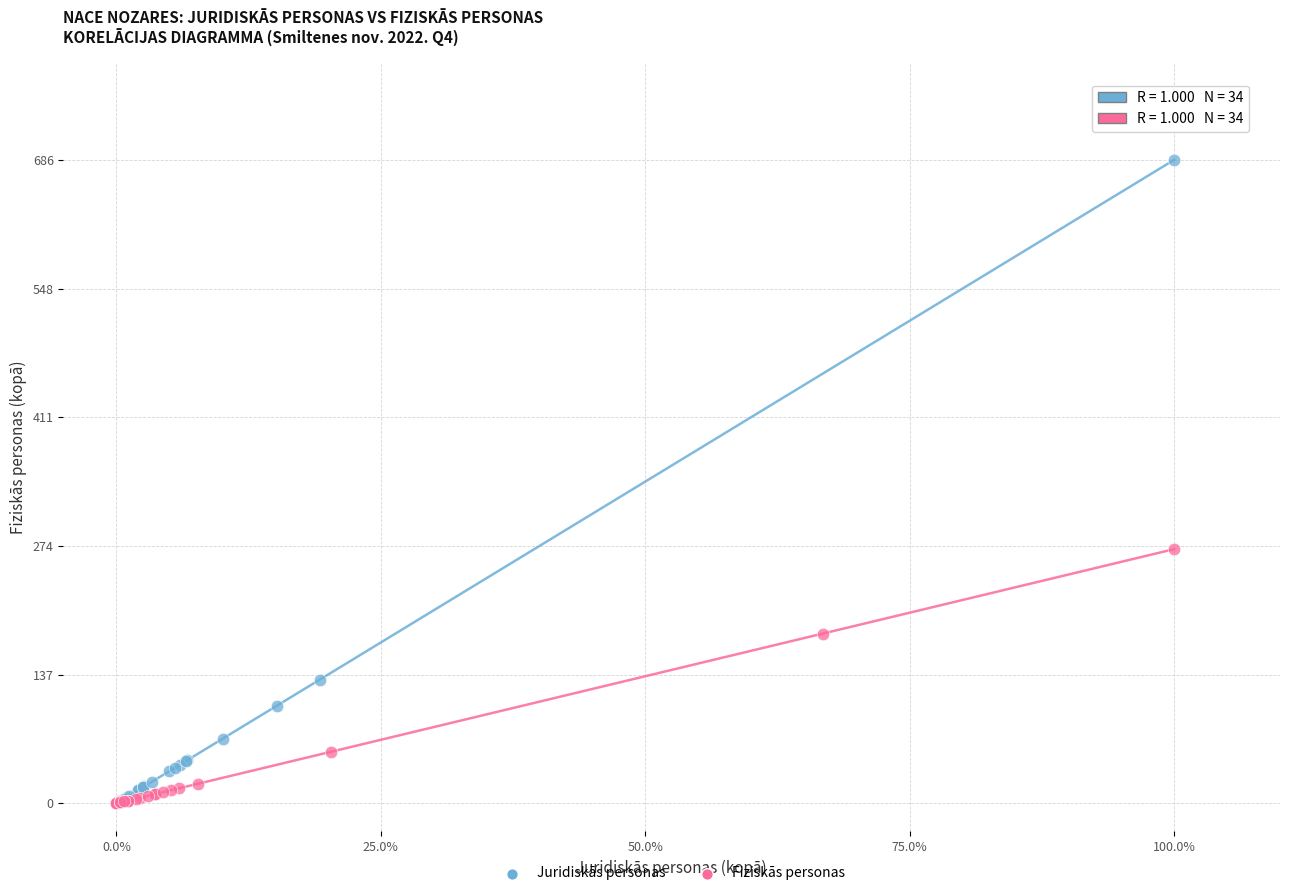

Which series contains the highest Y value?

Juridiskās personas